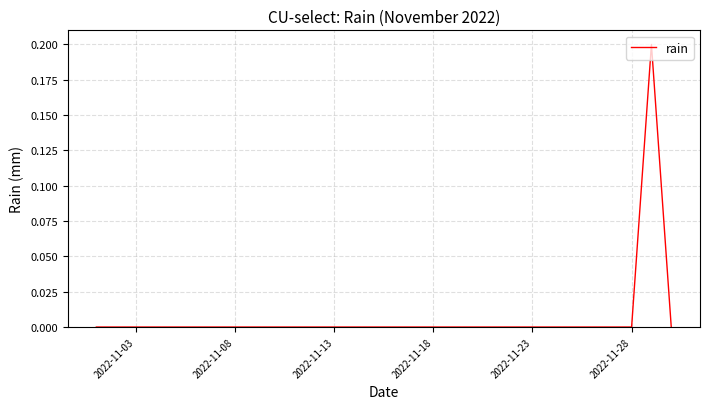

Does the chart have visible grid lines?

Yes